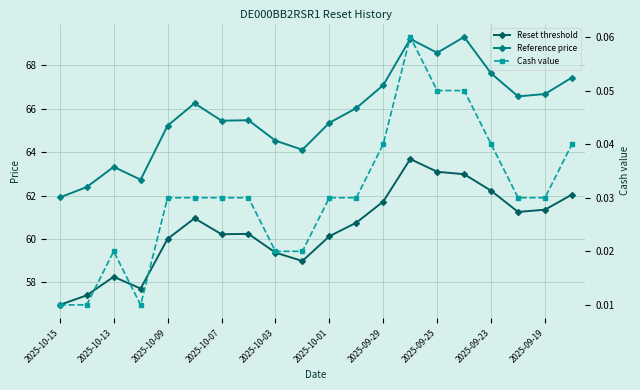

True or false: Reset threshold and Cash value cross at least once.

False